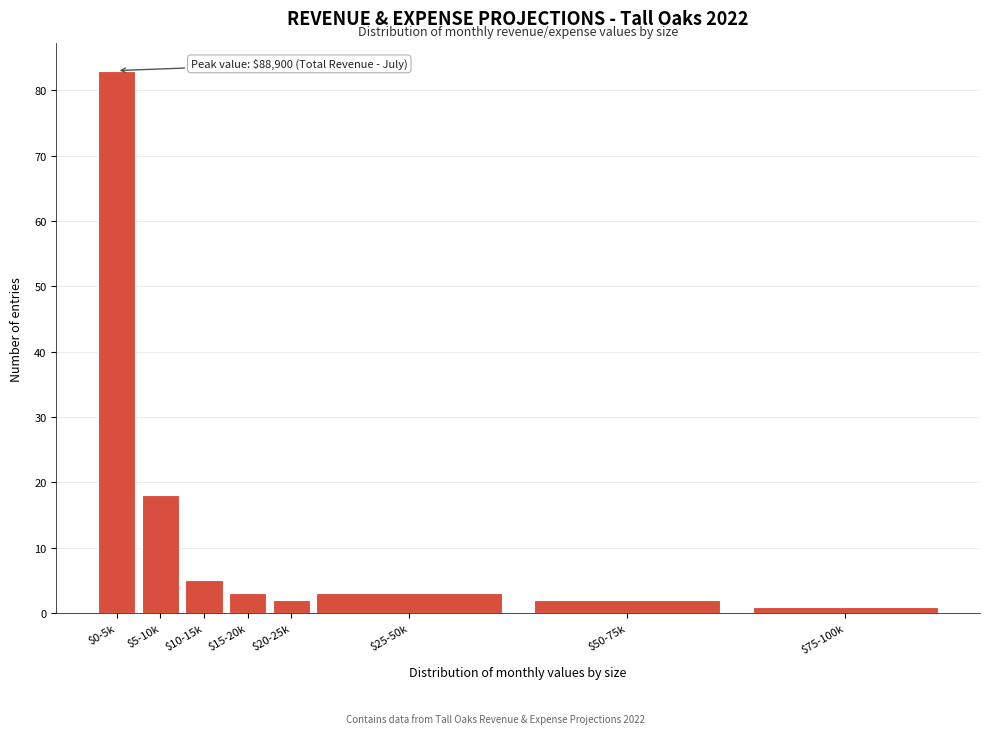

Reading right to left, transcribe all the data shown in this chart.

1	2	3	2	3	5	18	83